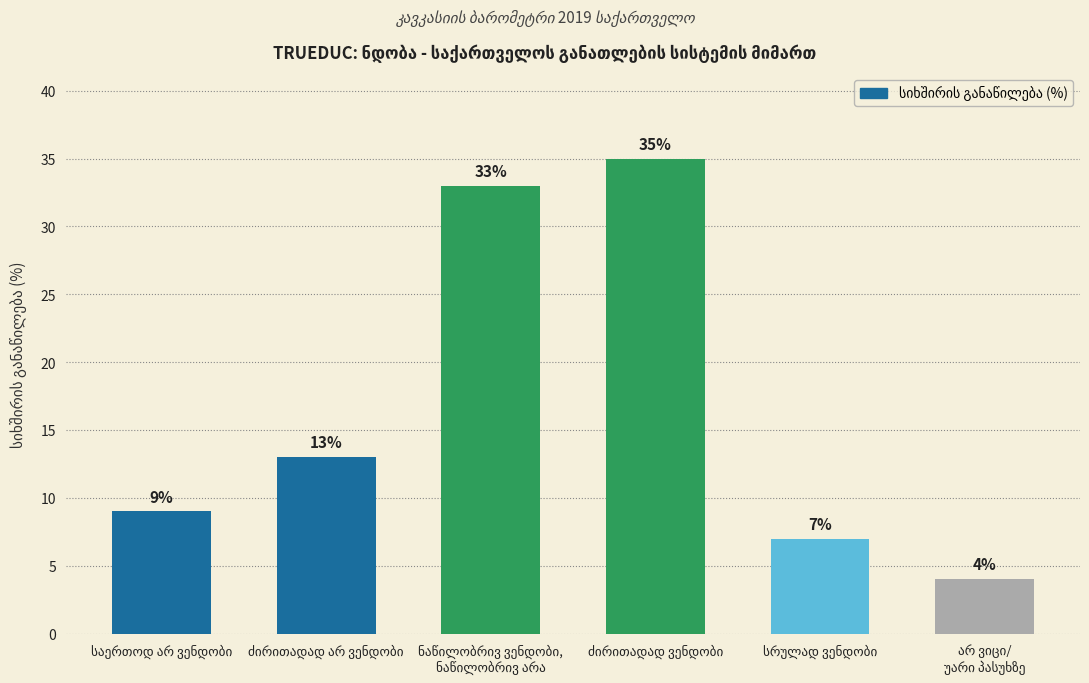

Count the number of categories in the chart.

6